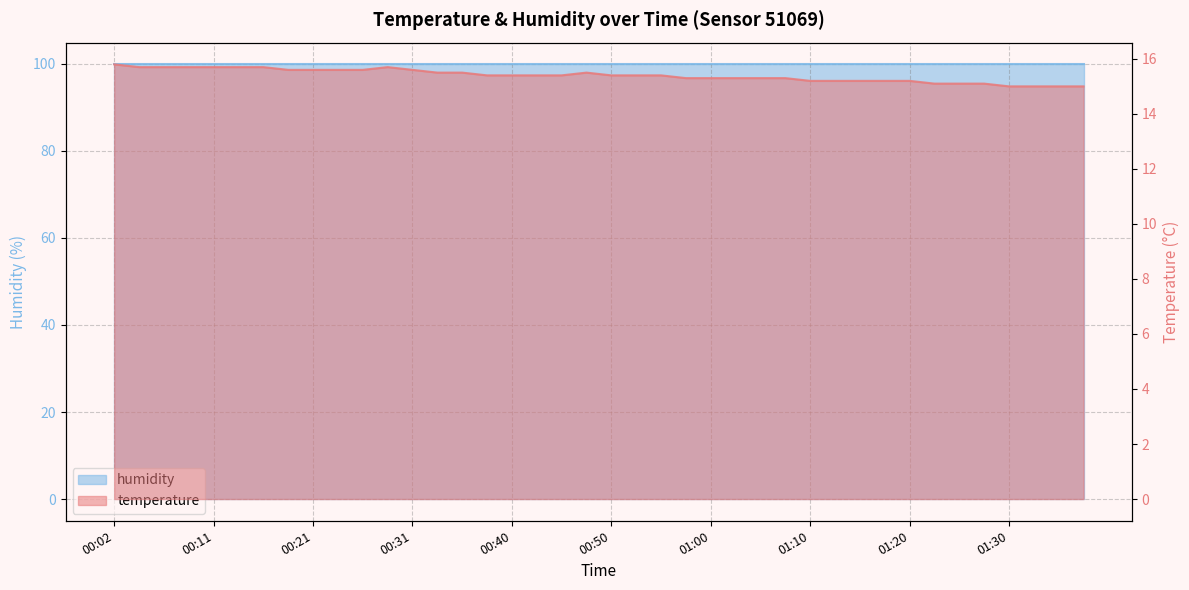

What is the sum of the values at 00:55 and 01:28?

30.5